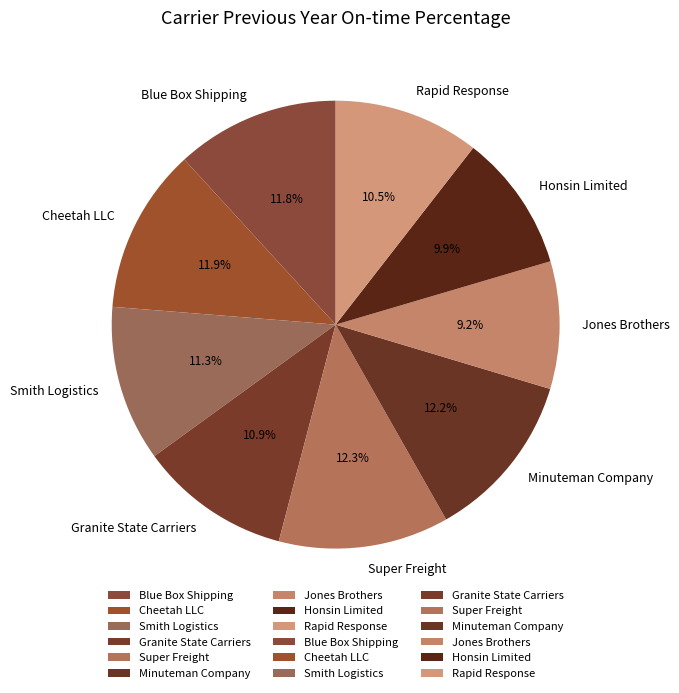

What is the smallest slice in the pie chart?

Jones Brothers